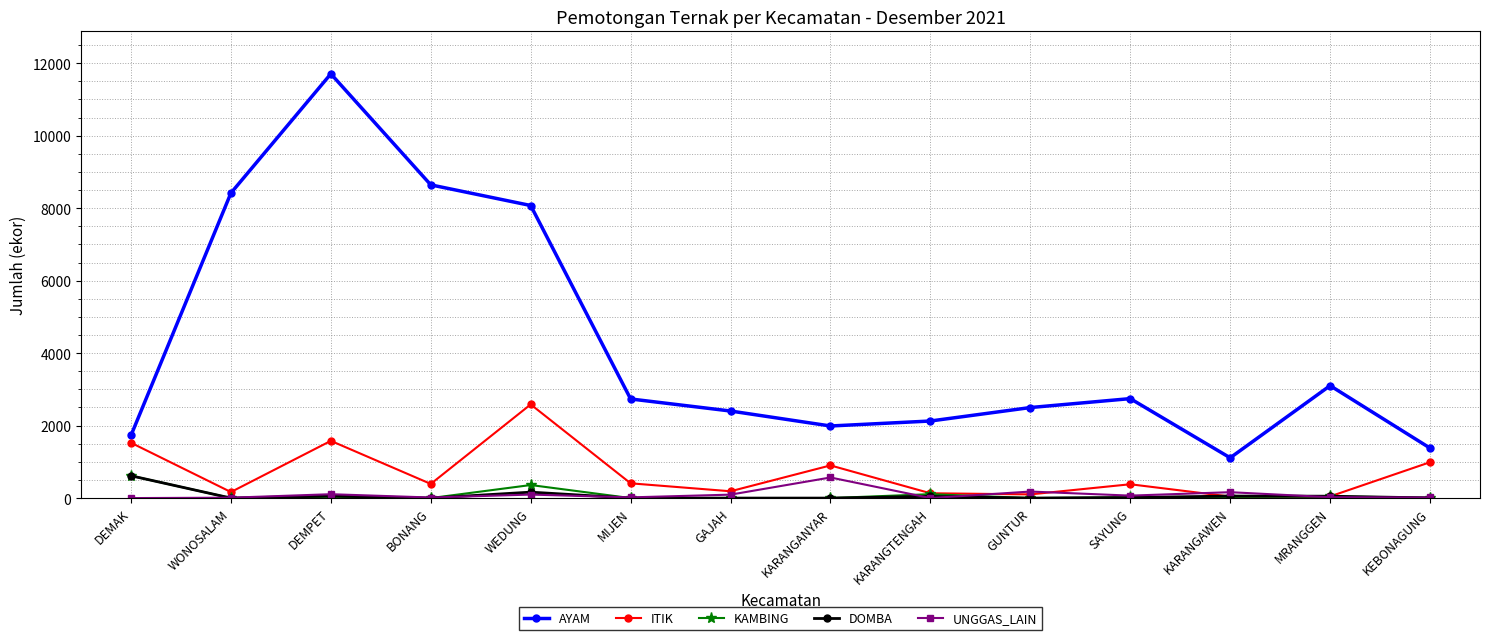

Which series has the largest total across all categories?

AYAM